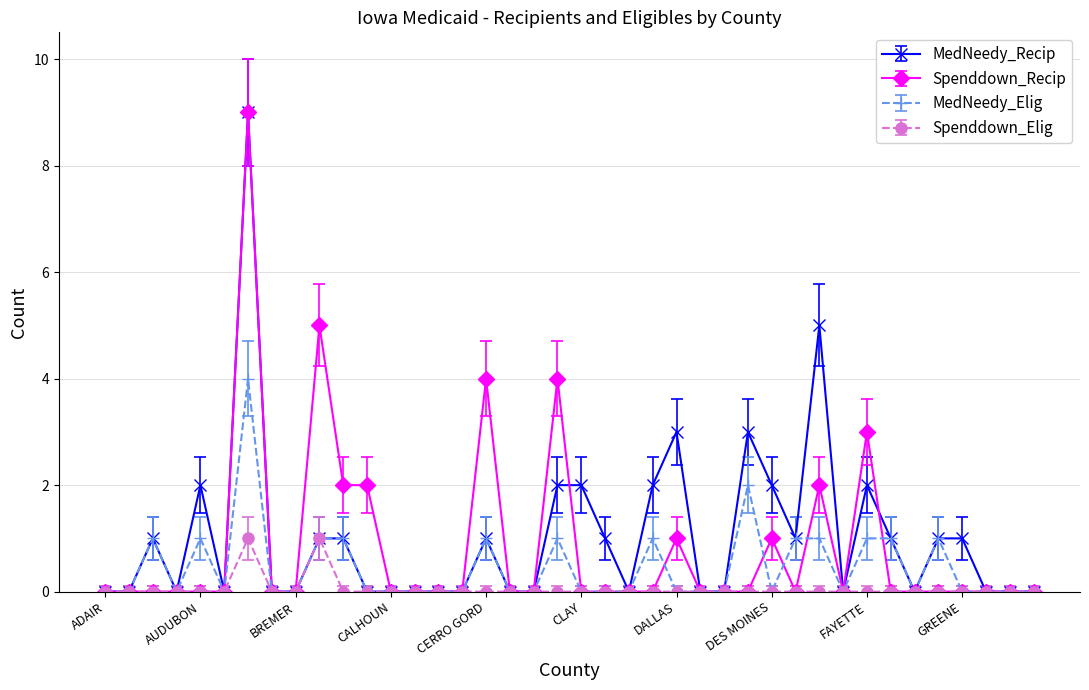

True or false: Spenddown_Elig has more than 0 points higher than both neighbors.

True